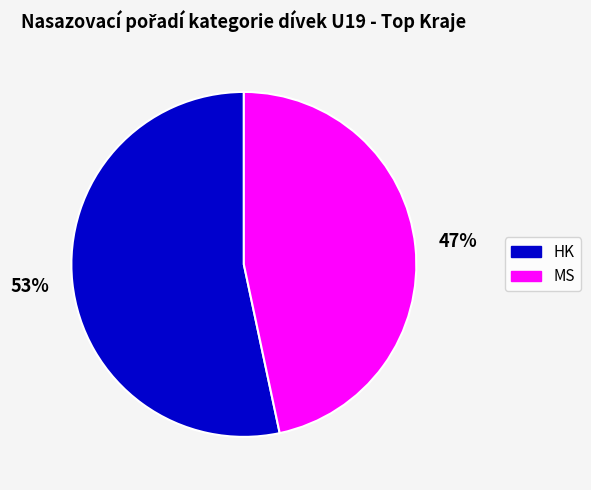

Does any single category account for the majority?

Yes